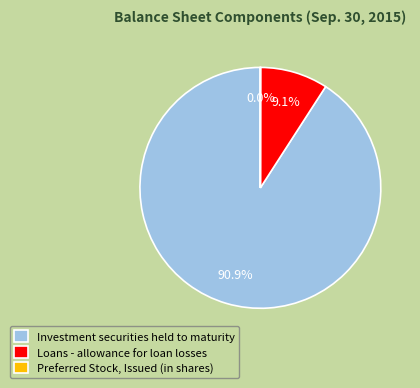

Which category has the biggest portion of the pie?

Investment securities held to maturity